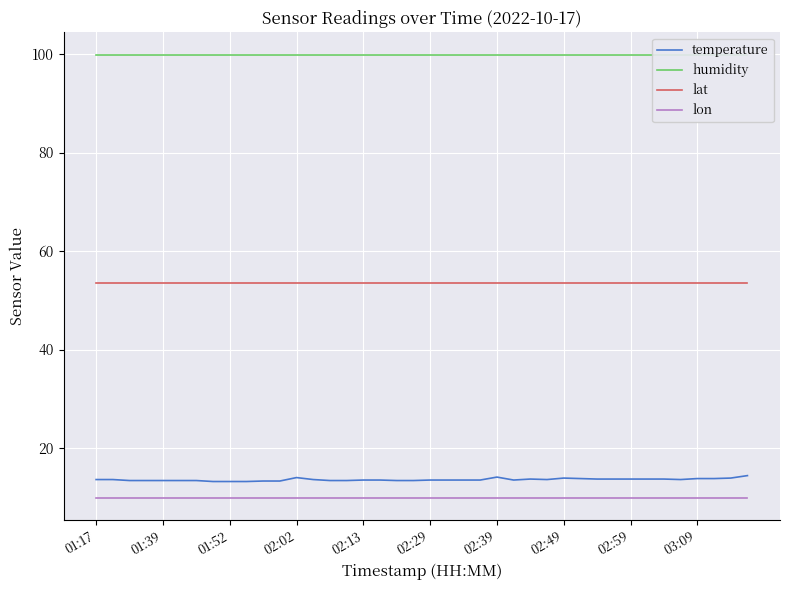

How many distinct data groups are displayed?

4